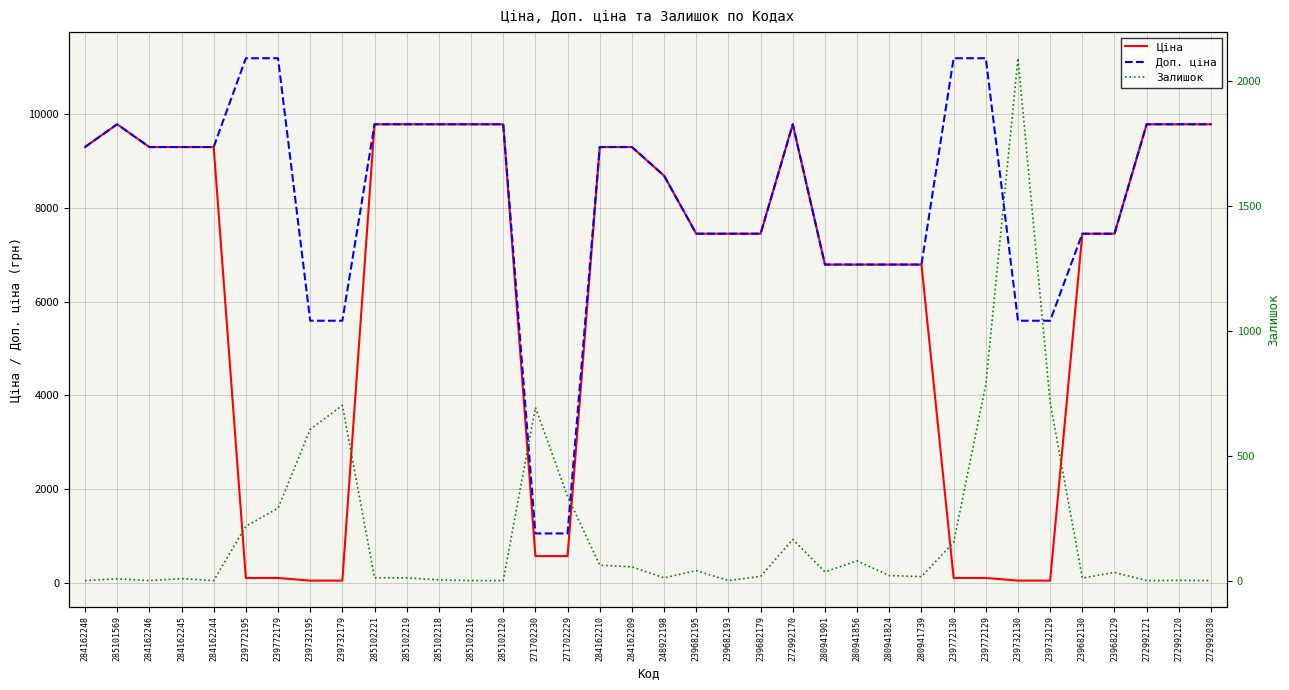

How many lines are shown in the chart?

3